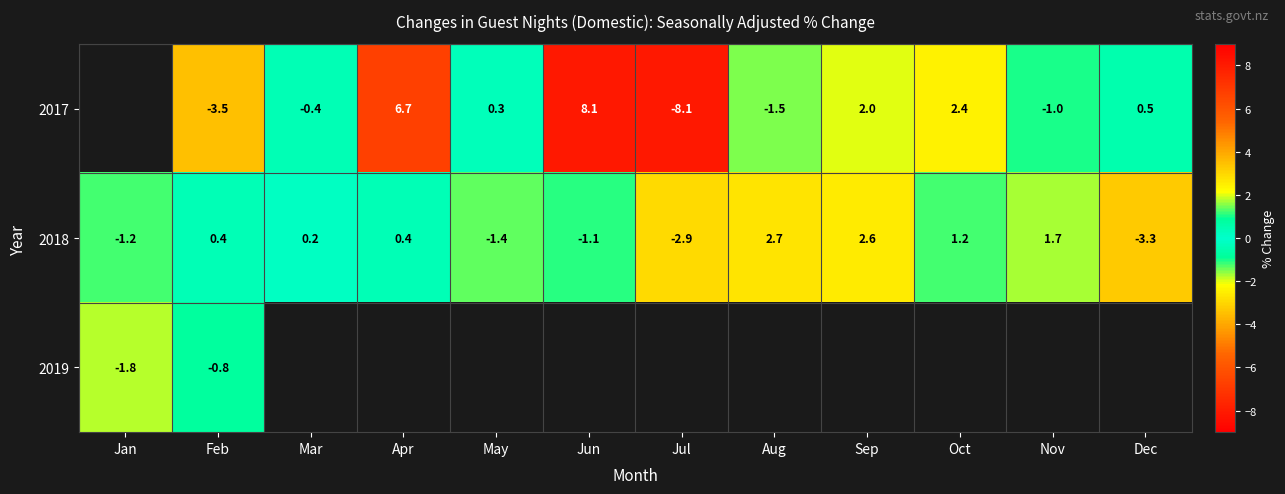

Is it true that 2018 equals 1.7 at Oct?

False